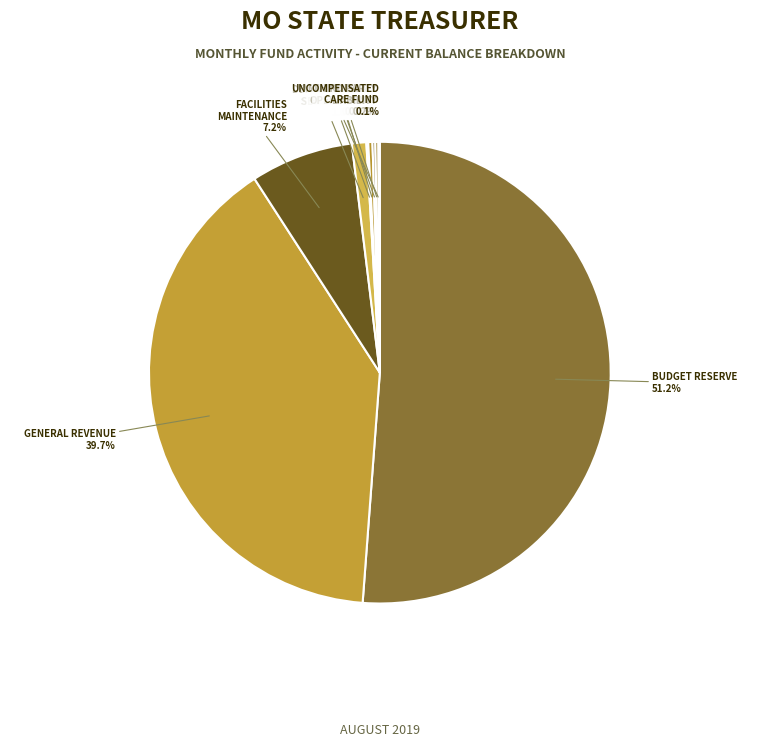

What is the majority slice?

BUDGET RESERVE